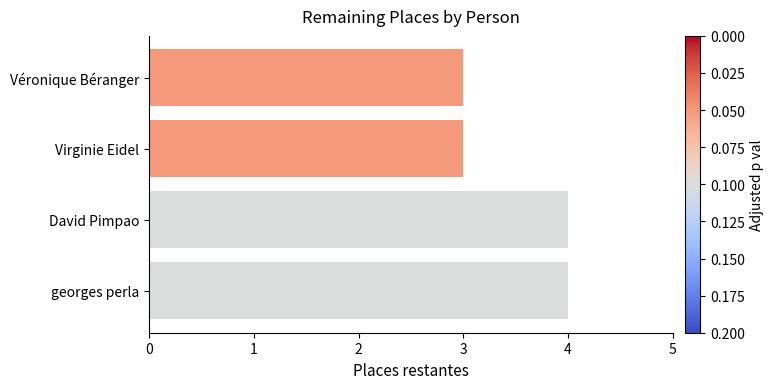

How many bars are there in total?

4